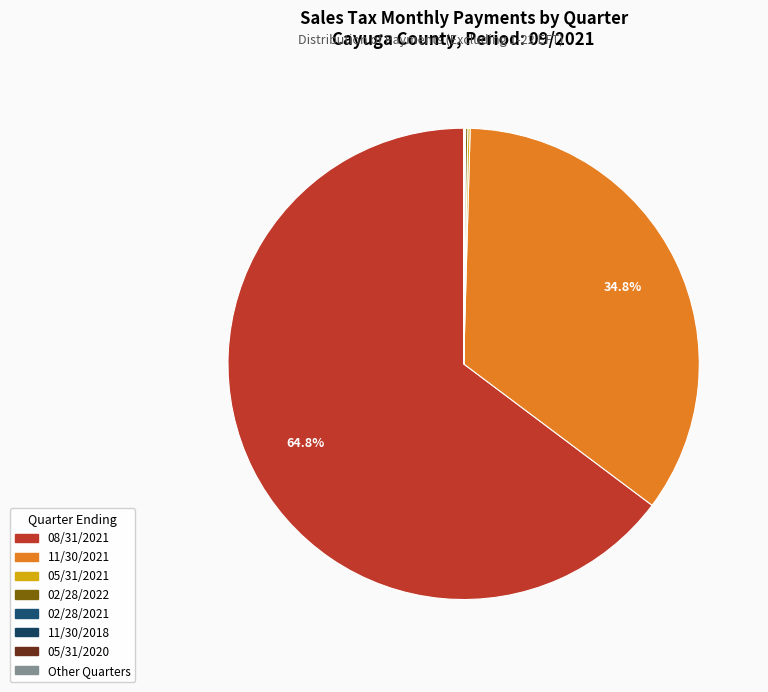

Does 08/31/2021 account for over 50% of the chart?

Yes